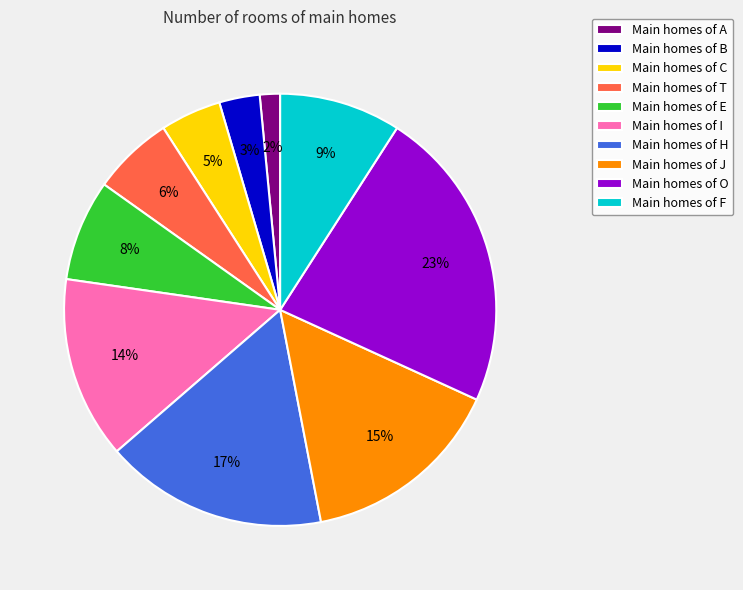

Do Main homes of I and Main homes of O together represent more than half of the pie?

No